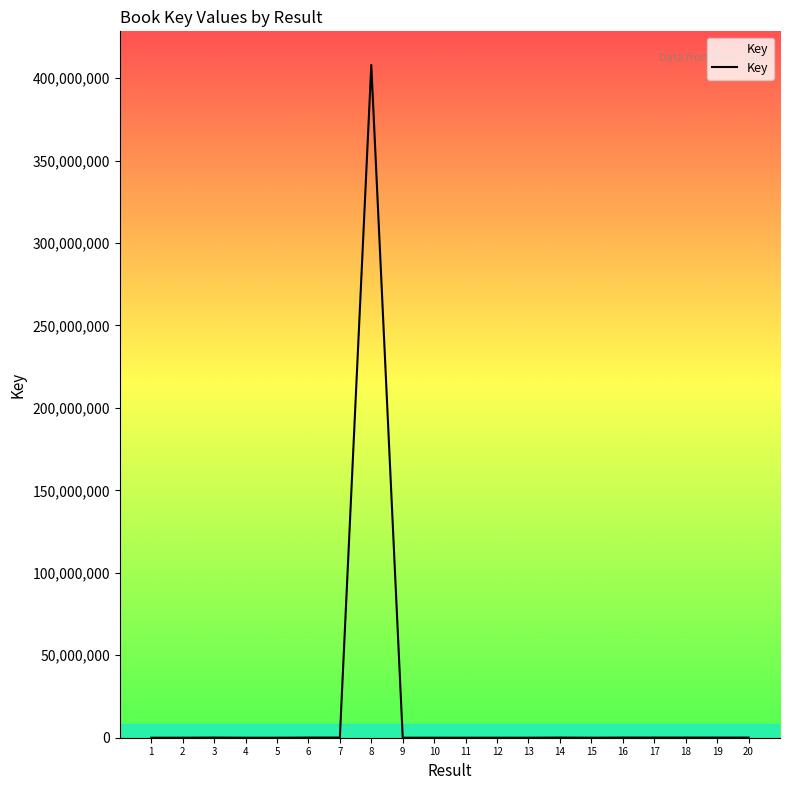

What is the greatest value displayed?

407953520.0